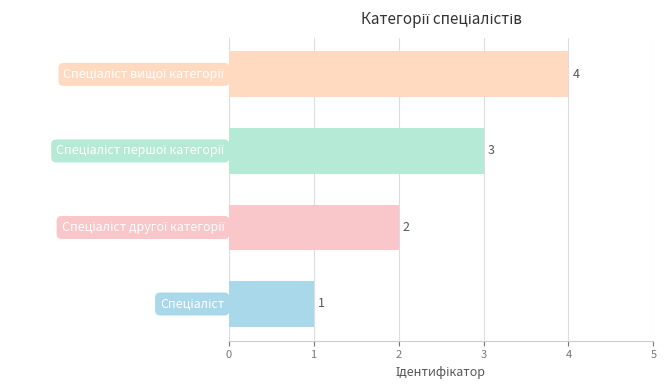

What is the difference between the maximum and minimum values?

3